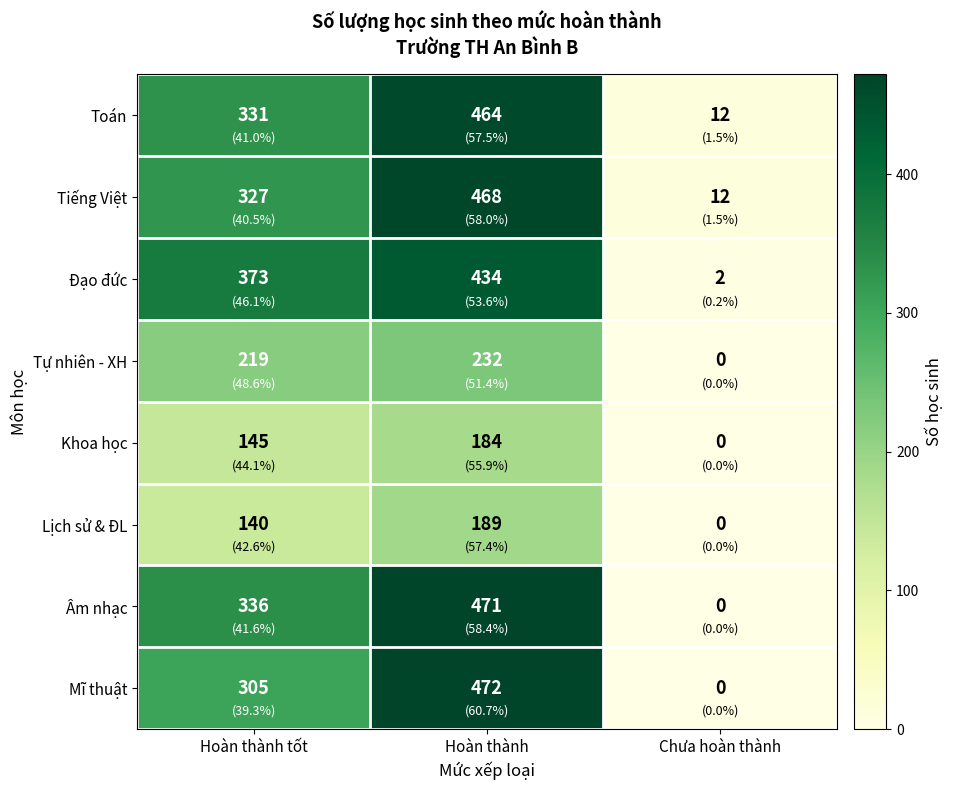

Read the Toán value at Chưa hoàn thành.

12